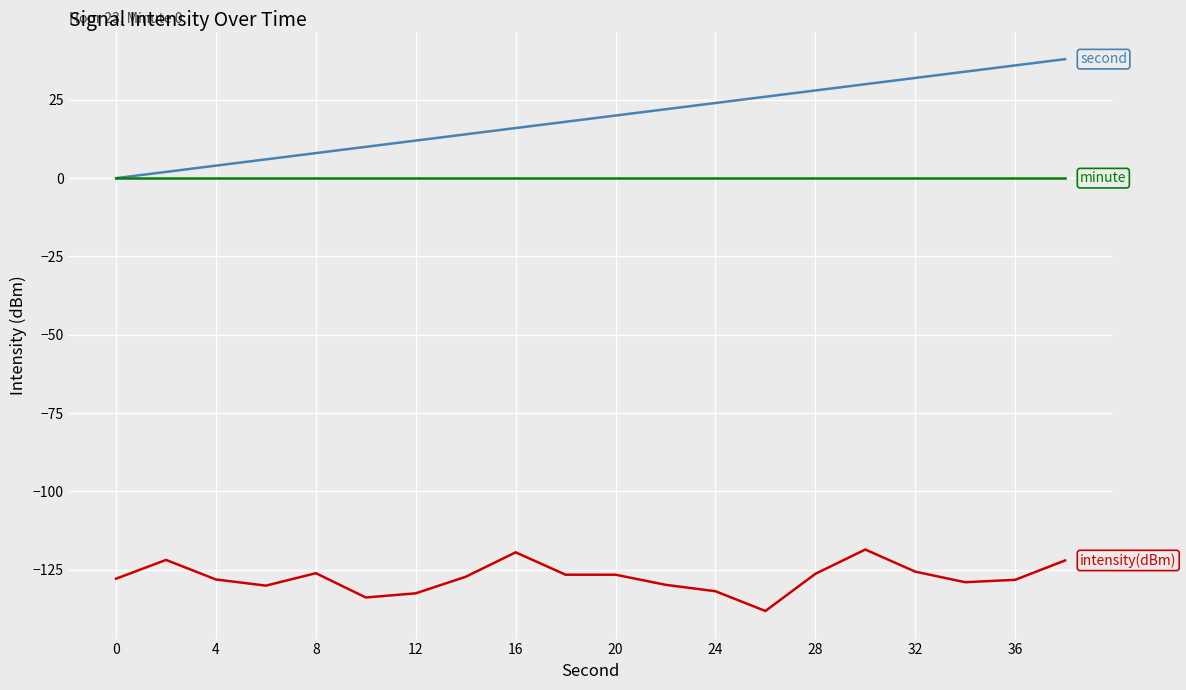

What is the maximum value shown in the chart?

38.0